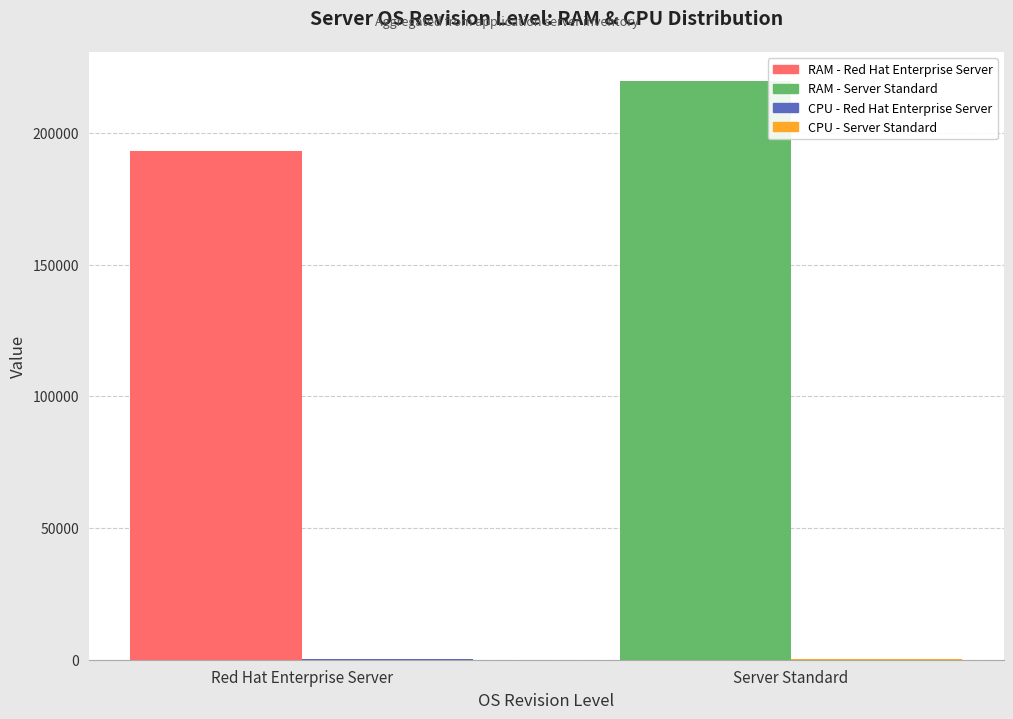

Are the bars horizontal?

No